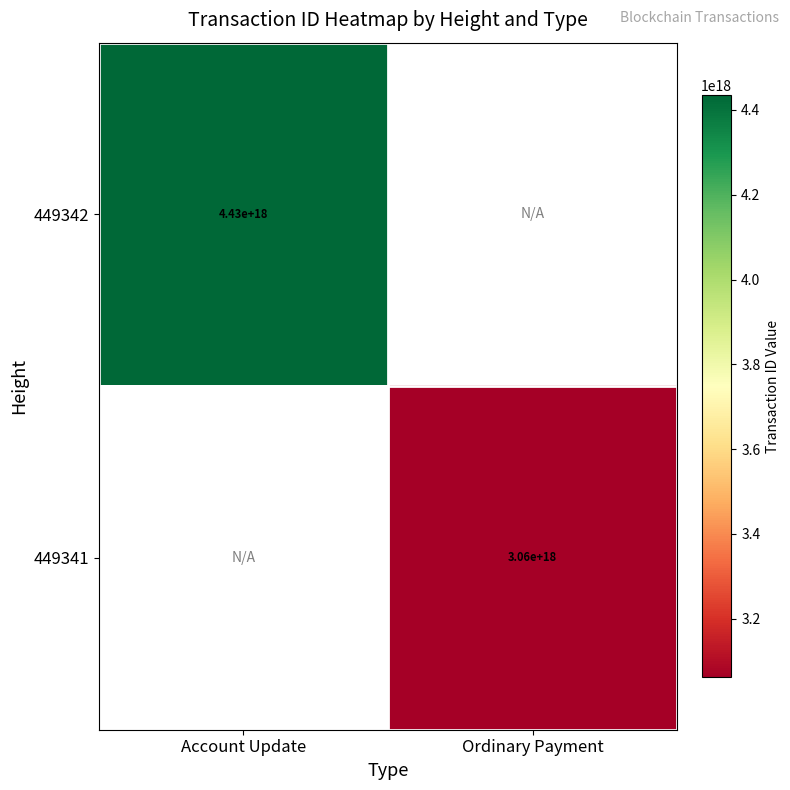

The 449342 series shows 6445681559411873792.0 at Account Update. True or false?

False